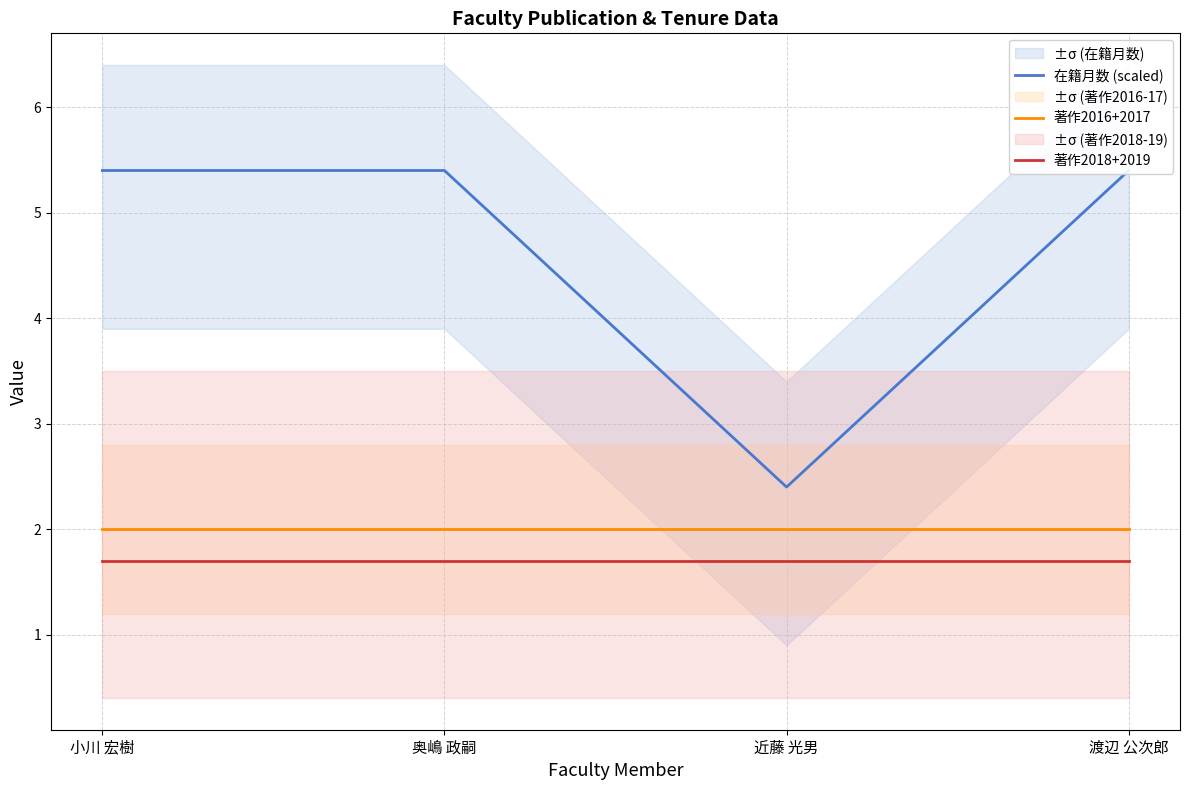

The 著作2018+2019 series shows 2.3 at 奥嶋 政嗣. True or false?

False